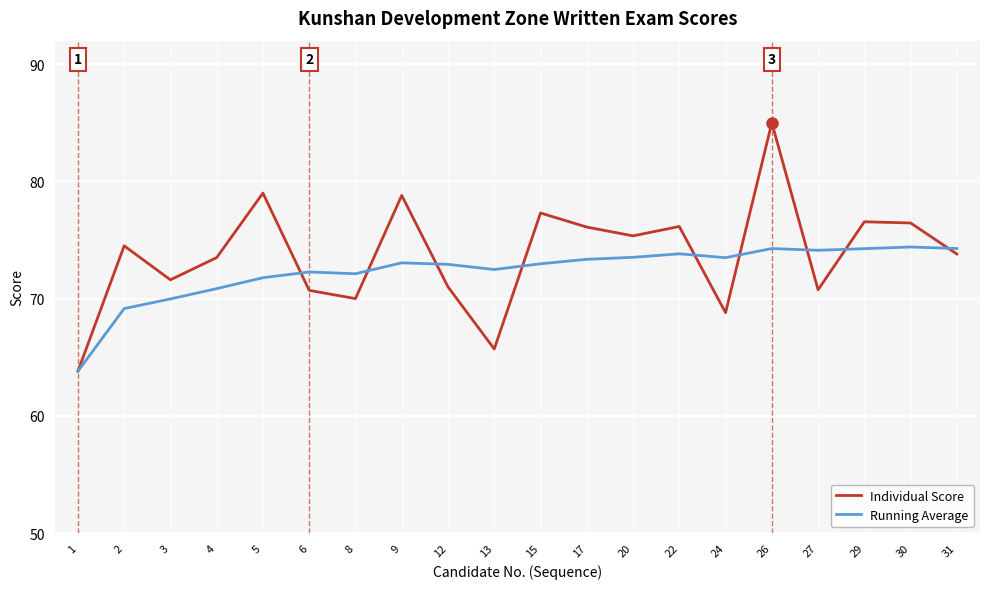

At which category is the sum across all series the highest?

26